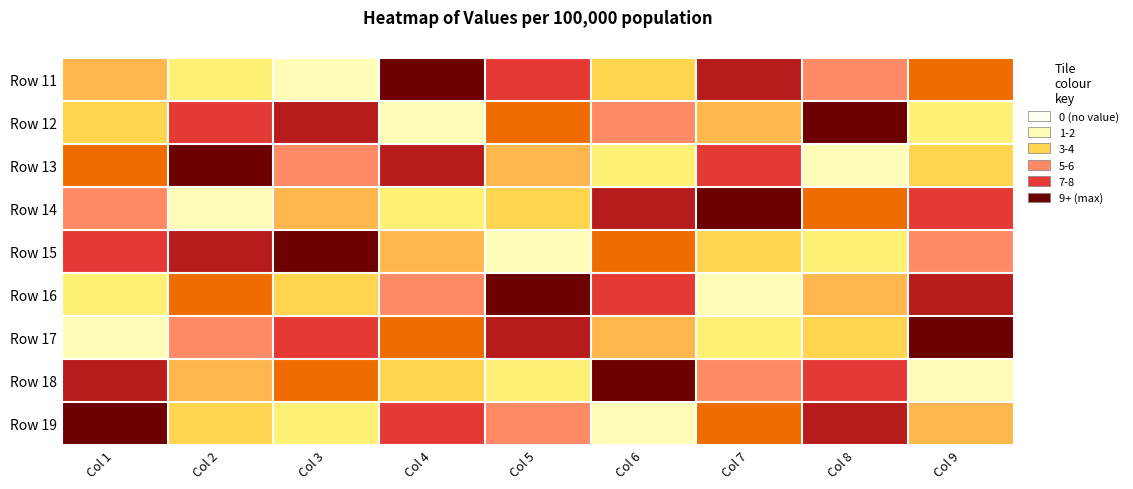

Which label corresponds to the largest value in the chart?

Col 4